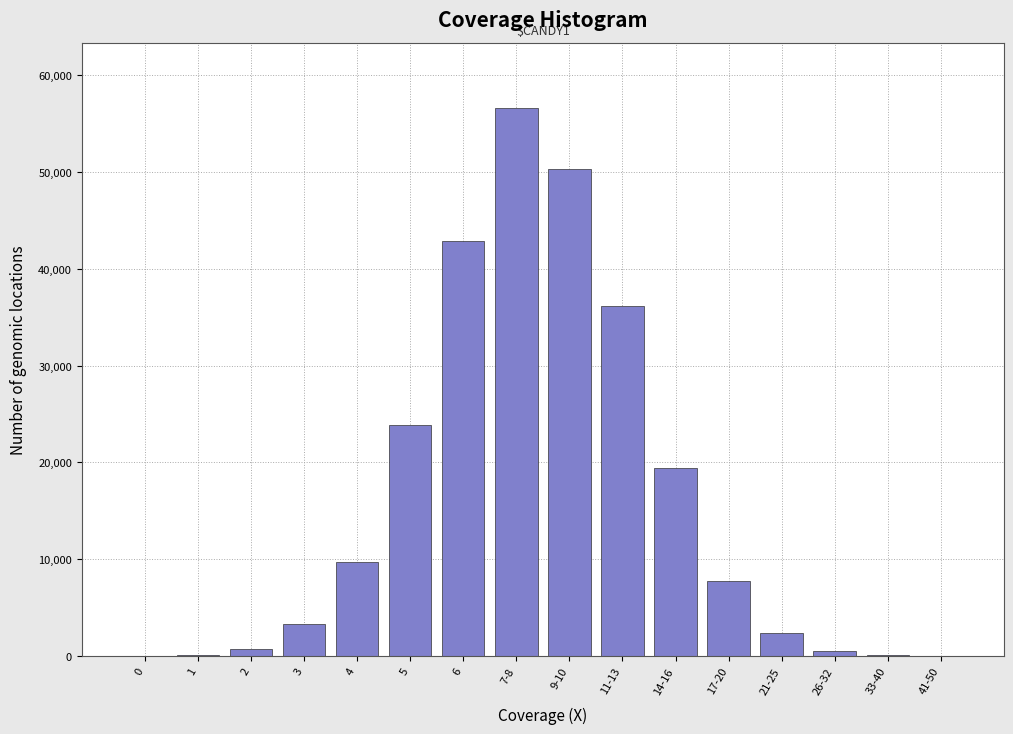

What is the sum of all values?

253802